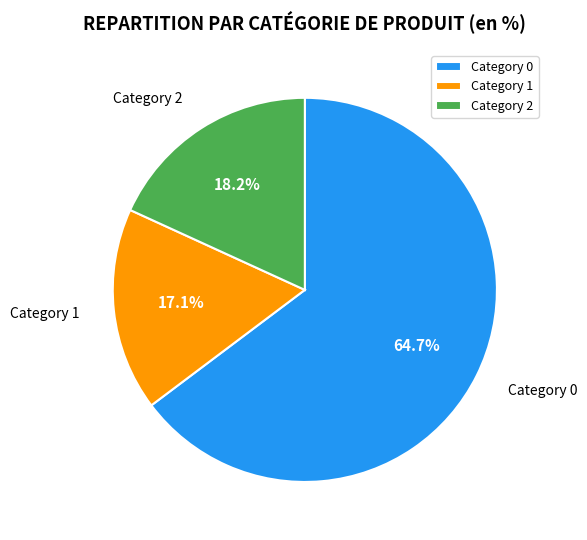

Rank the categories by value from highest to lowest.

Category 0, Category 2, Category 1